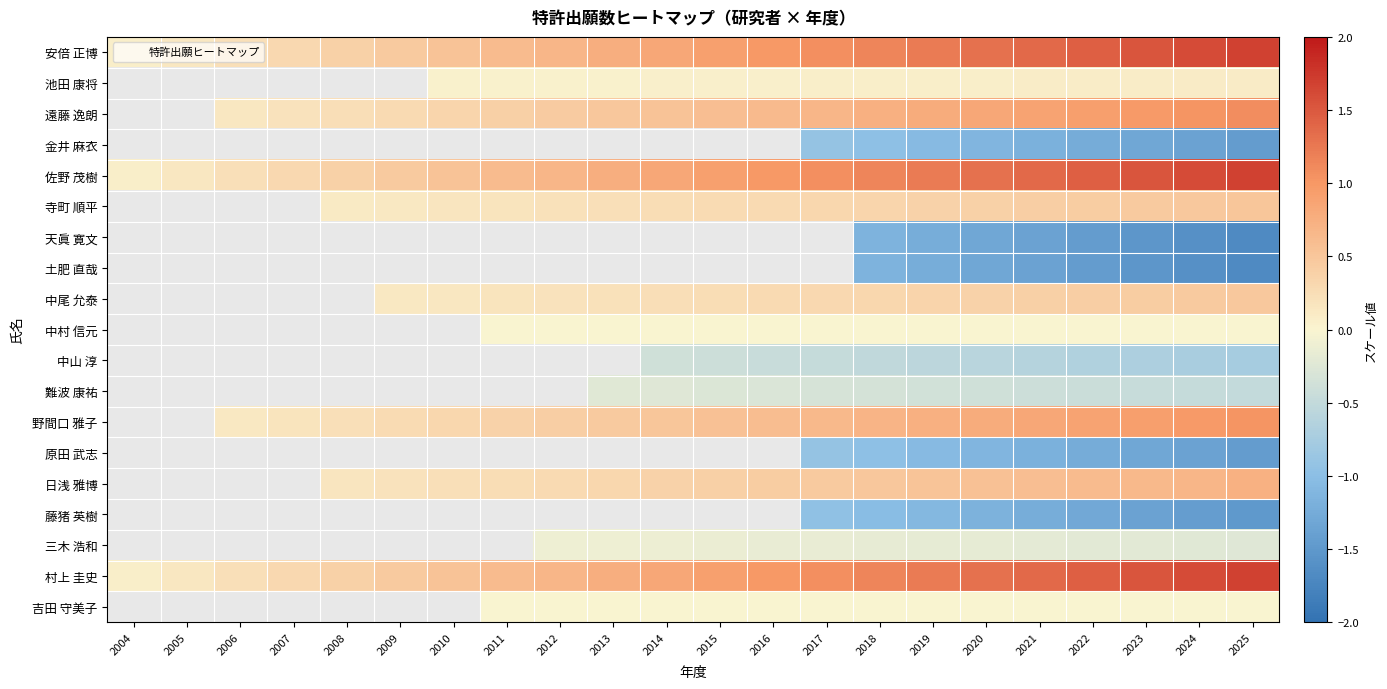

True or false: 原田 武志 has a value of -1.4 at 2024.

True